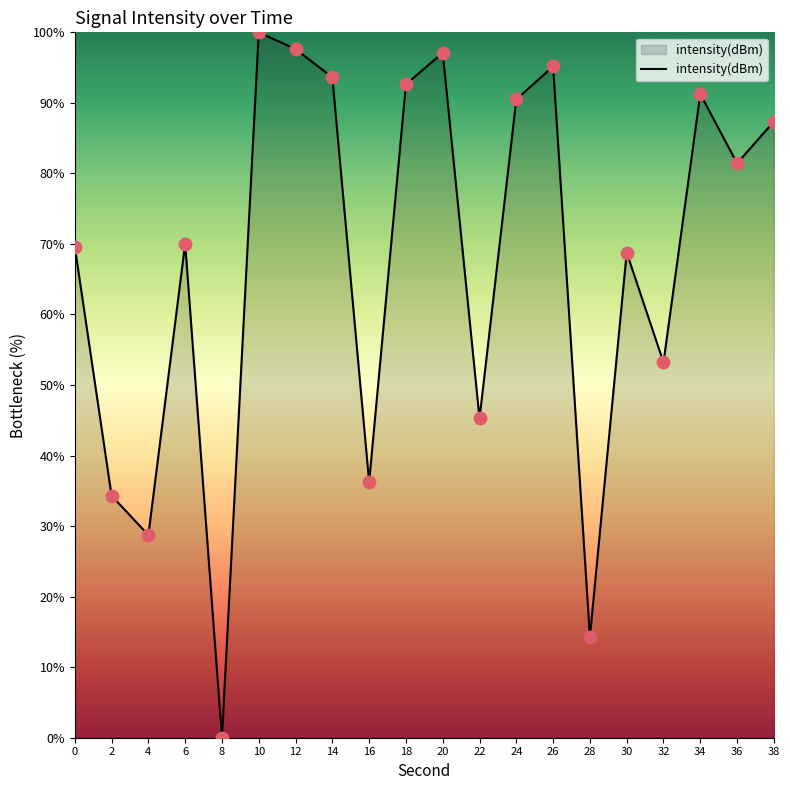

Between 24 and 2, which is larger?

24